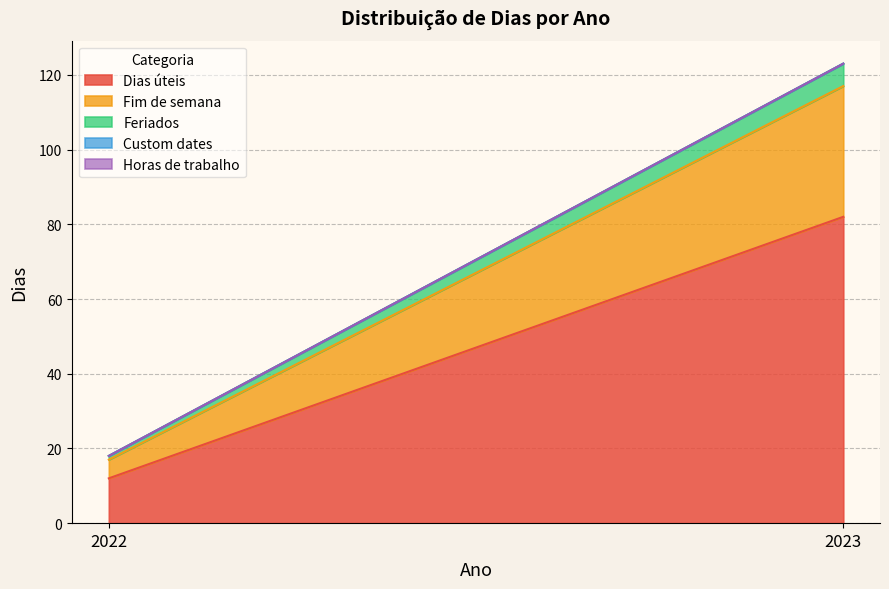

How many data points does each series have?

2